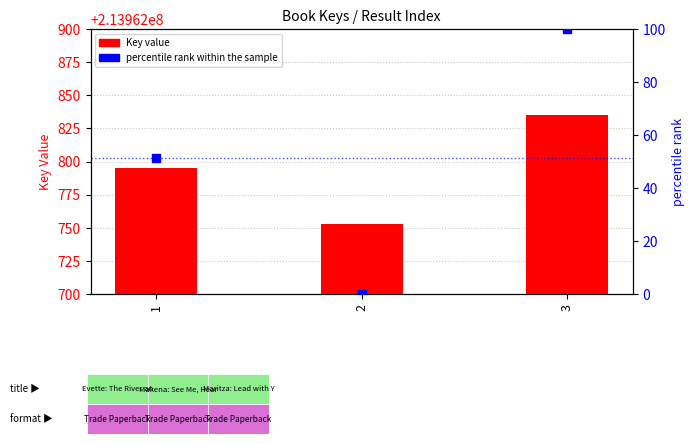

Which series reaches the minimum Y coordinate?

percentile rank within the sample